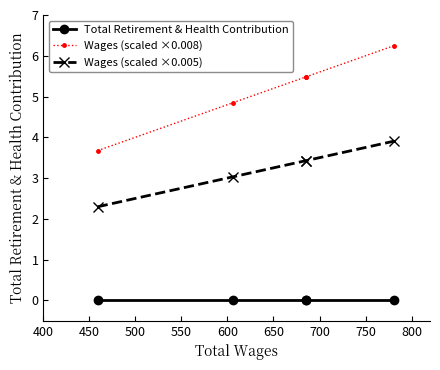

Which series changed the most between 450 and 600?

Wages (scaled ×0.008)